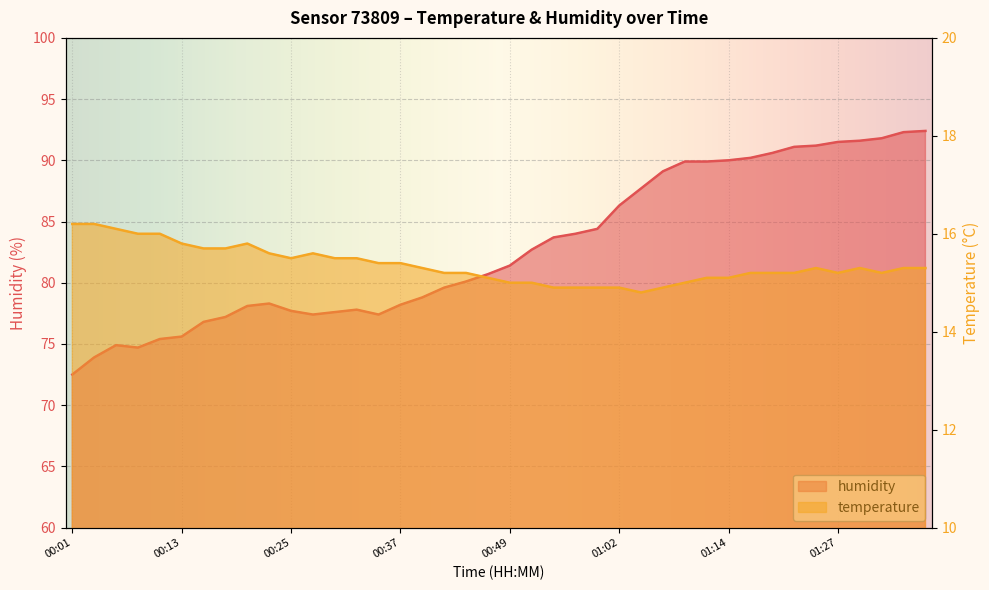

Reading left to right, extract all data points from this chart.

temperature: 16.2	16.2	16.1	16.0	16.0	15.8	15.7	15.7	15.8	15.6	15.5	15.6	15.5	15.5	15.4	15.4	15.3	15.2	15.2	15.1	15.0	15.0	14.9	14.9	14.9	14.9	14.8	14.9	15.0	15.1	15.1	15.2	15.2	15.2	15.3	15.2	15.3	15.2	15.3	15.3
humidity: 72.5	73.9	74.9	74.7	75.4	75.6	76.8	77.2	78.1	78.3	77.7	77.4	77.6	77.8	77.4	78.2	78.8	79.6	80.1	80.7	81.4	82.7	83.7	84.0	84.4	86.3	87.7	89.1	89.9	89.9	90.0	90.2	90.6	91.1	91.2	91.5	91.6	91.8	92.3	92.4